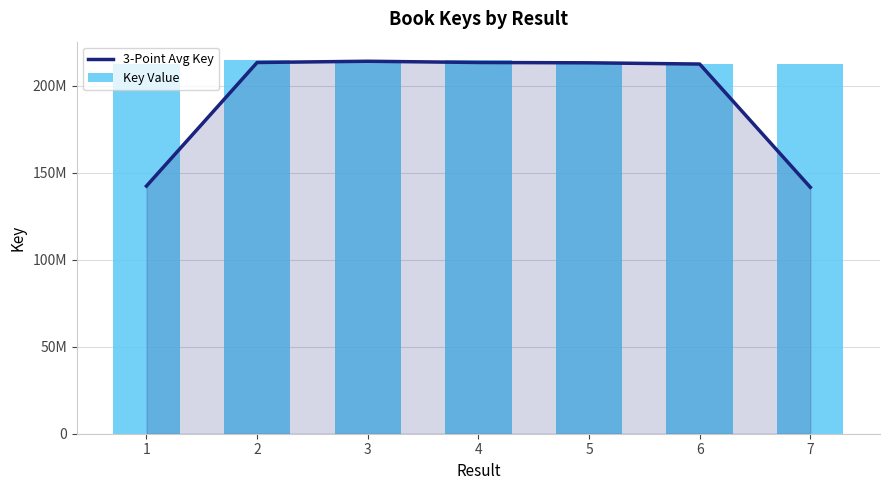

Which has a higher value, 1 or 5?

5